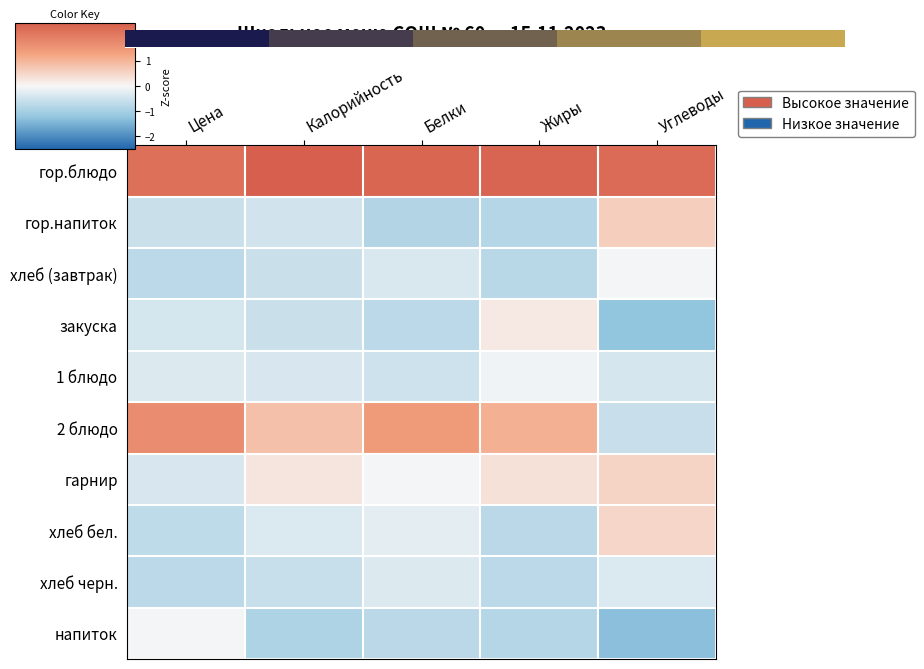

At which category does the chart reach its minimum across all series?

Углеводы